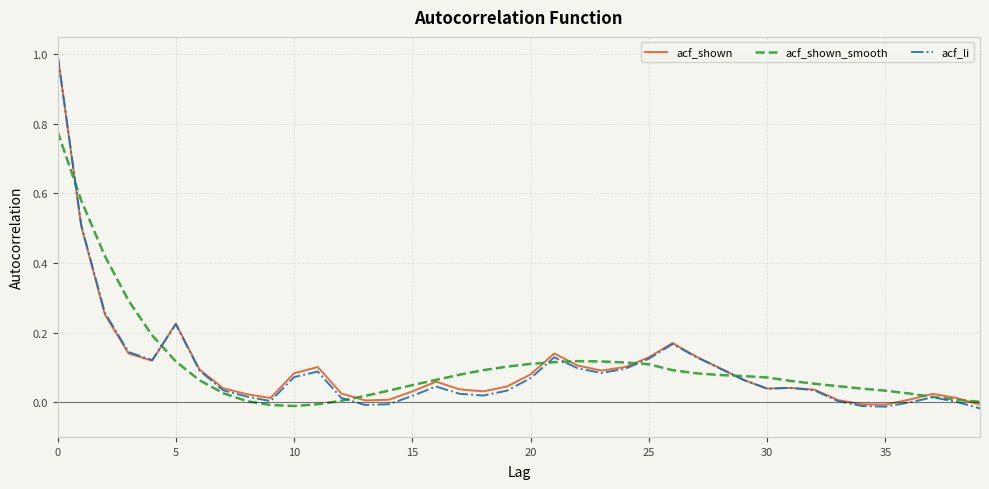

What is the highest value of the acf_shown series?

1.0